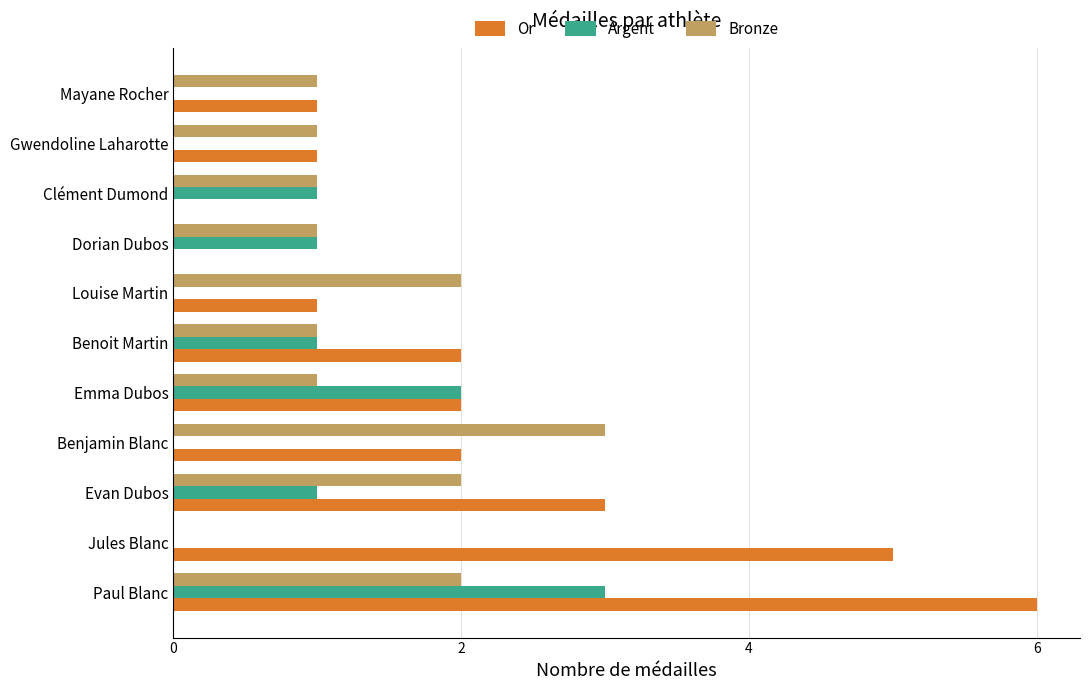

What is the sum of all Argent values?

9